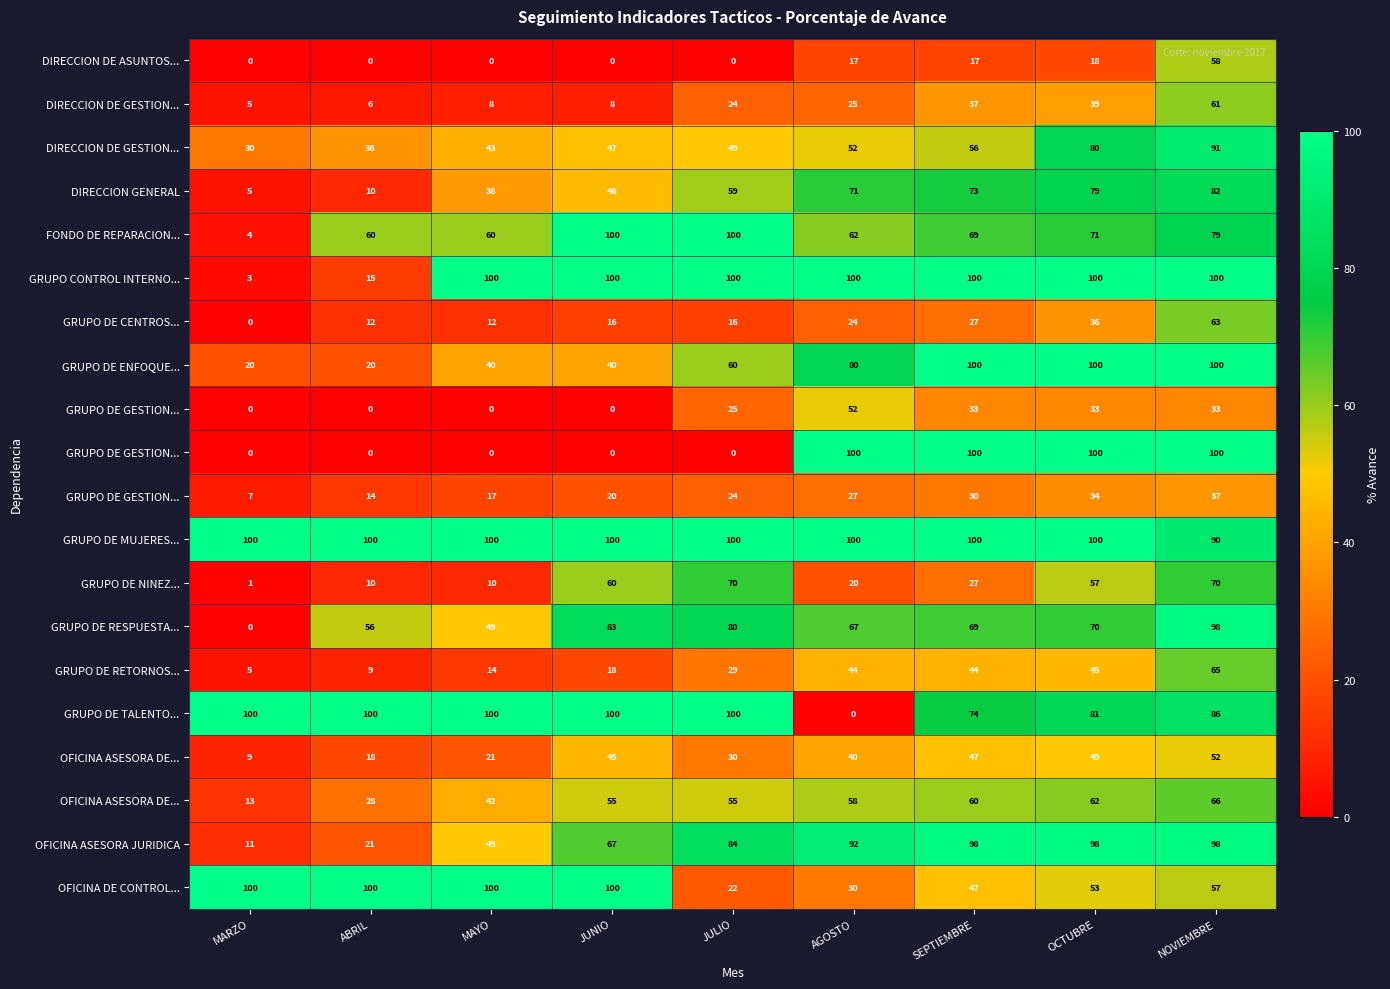

At which category is the sum across all series the highest?

NOVIEMBRE